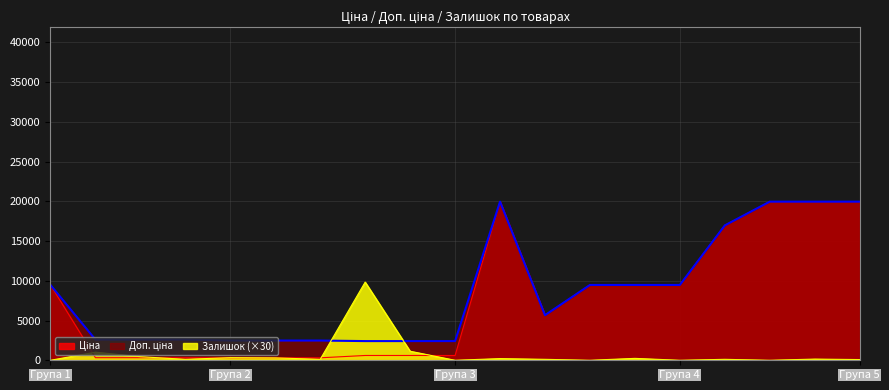

At how many categories does at least one series exceed 17370?

4